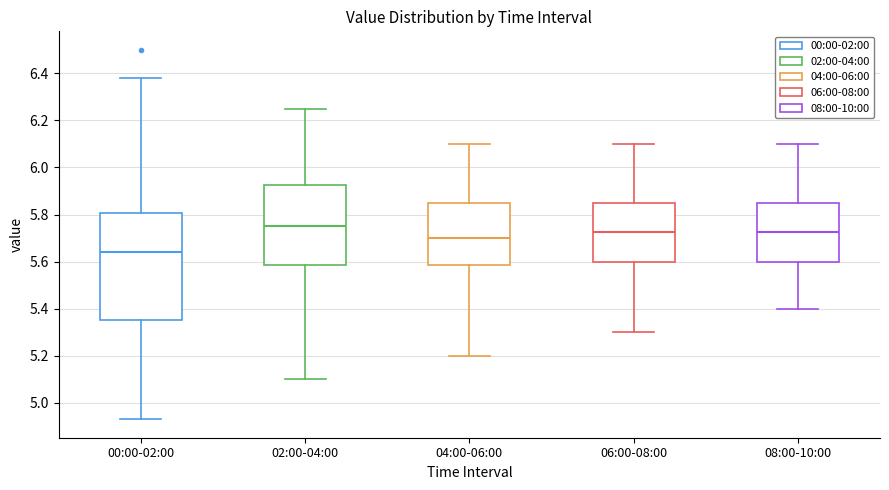

Which box has the highest median line?

02:00-04:00